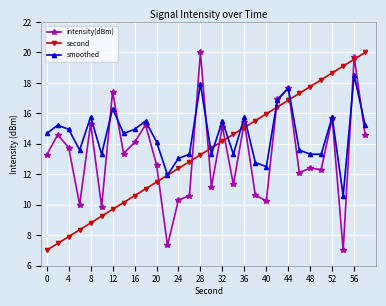

True or false: smoothed has more than 1 interior local peaks.

True